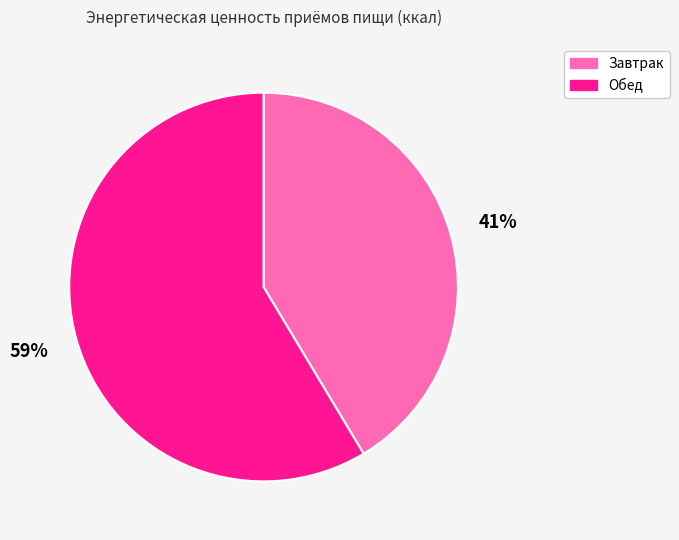

Approximately how many times larger is the value at Завтрак compared to Обед?

0.7